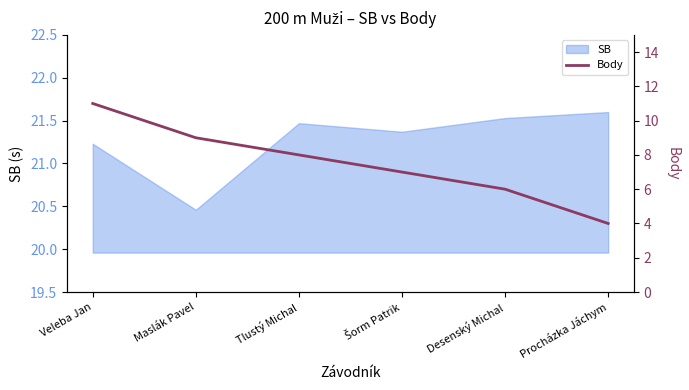

Approximately how many times larger is the value at Veleba Jan compared to Šorm Patrik?

1.6